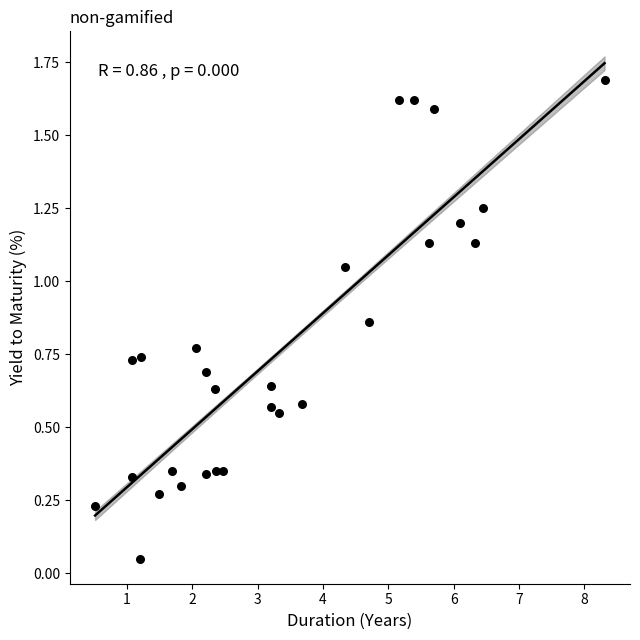

What is the range of X values (max minus min)?

7.8